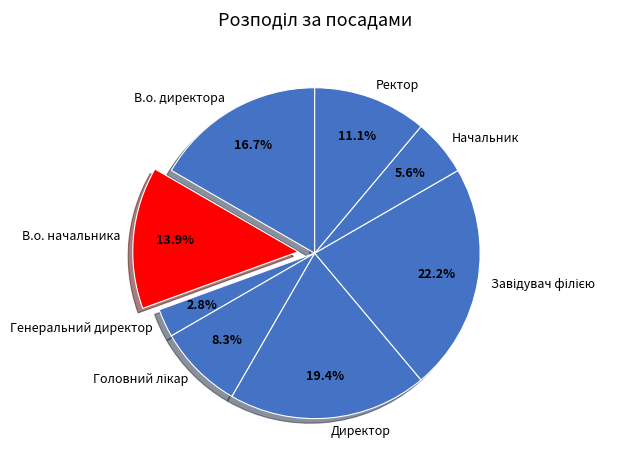

To the nearest percent, what is the average slice percentage?

12%